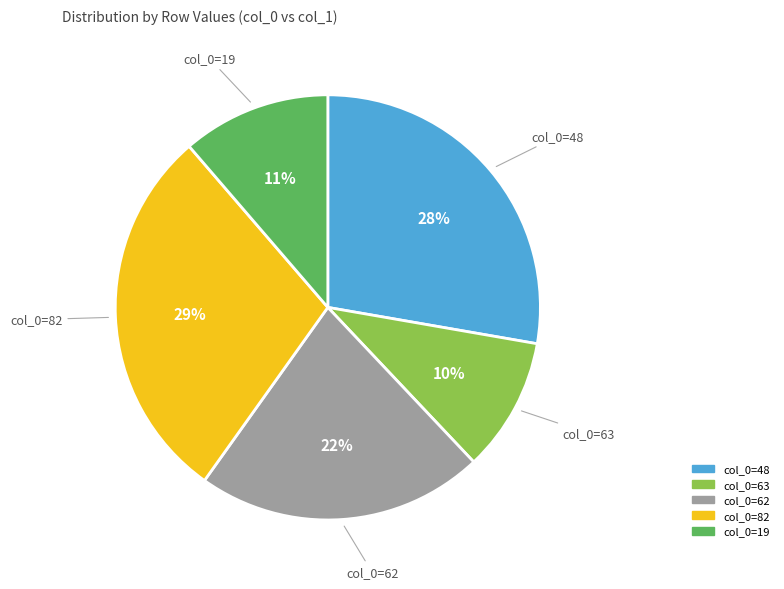

Does any single category account for the majority?

No